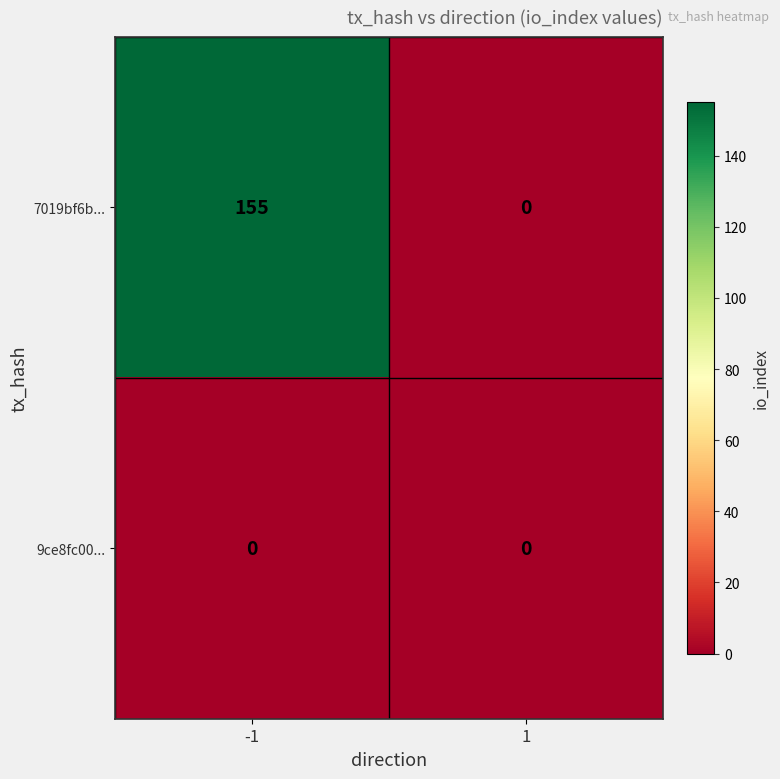

What is the maximum value shown in the chart?

155